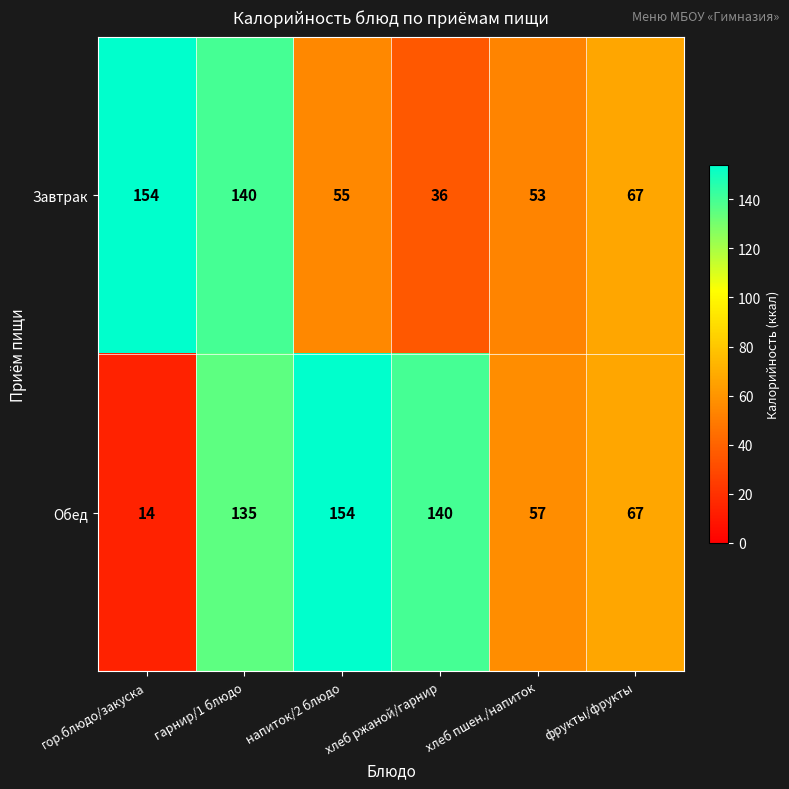

What is the total value across all series at гарнир/1 блюдо?

275